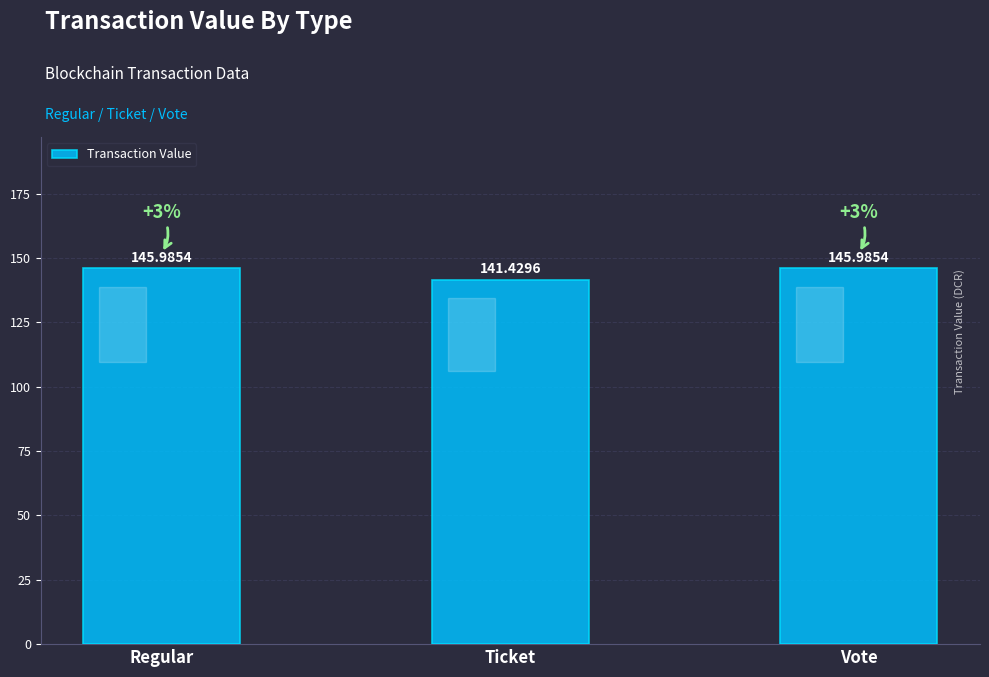

At which label is the value closest to 143?

Ticket